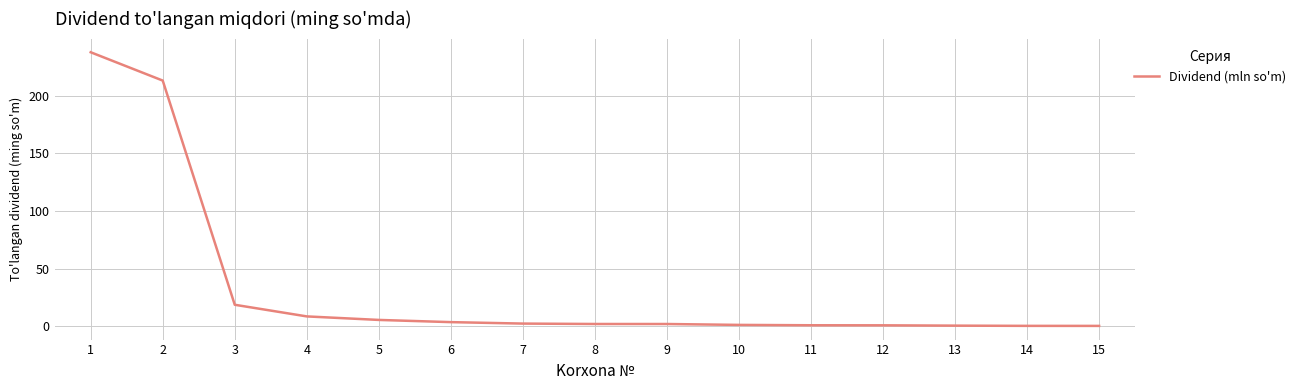

Does the chart display data point markers on the line(s)?

No